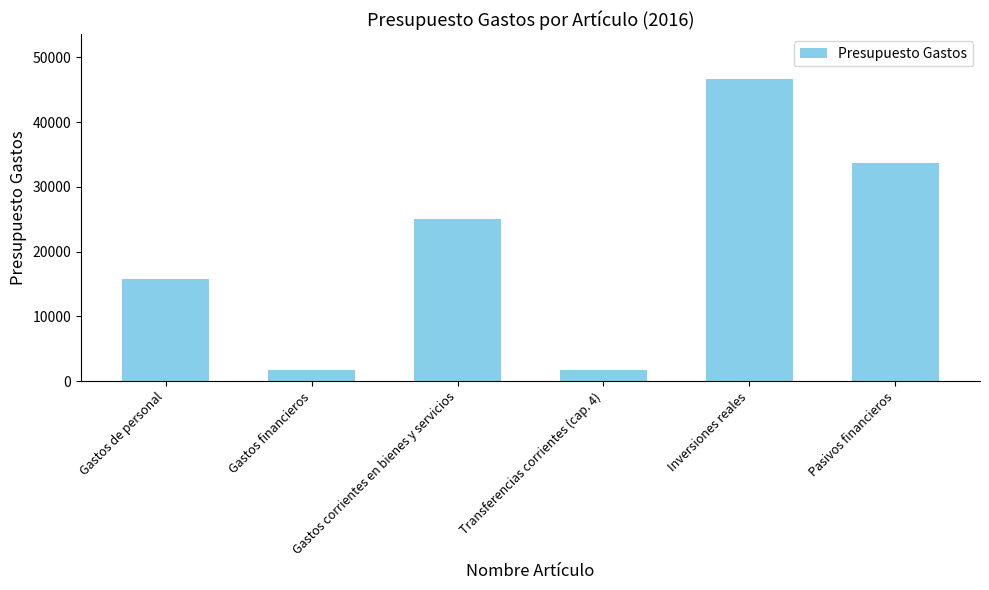

Where is the data nearest to the value 24125?

Gastos corrientes en bienes y servicios